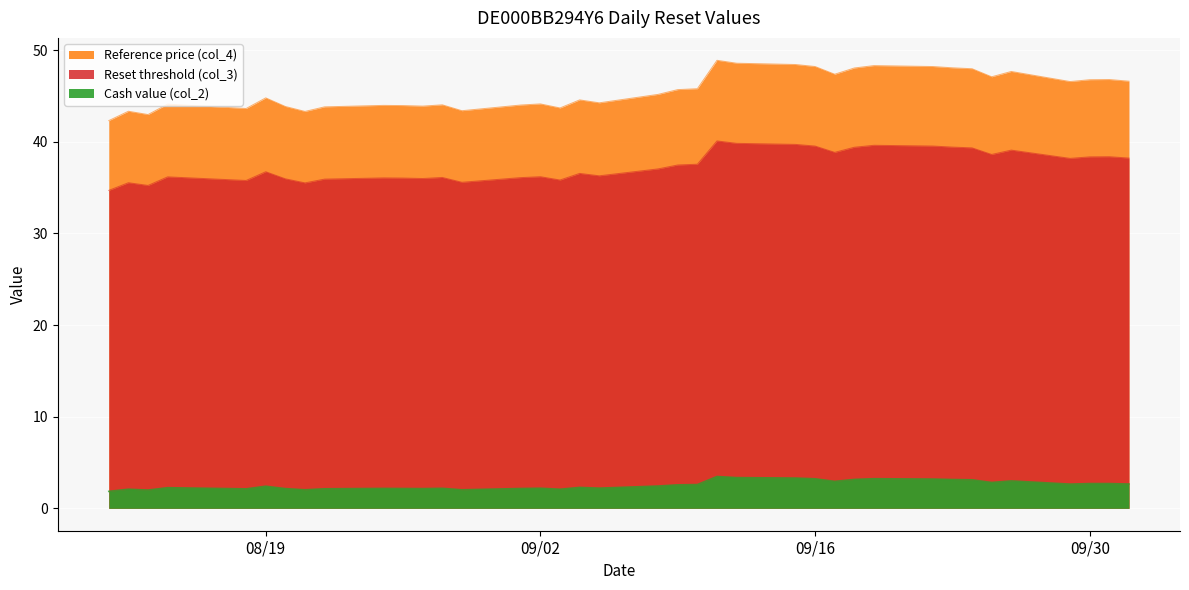

How many distinct data groups are displayed?

3